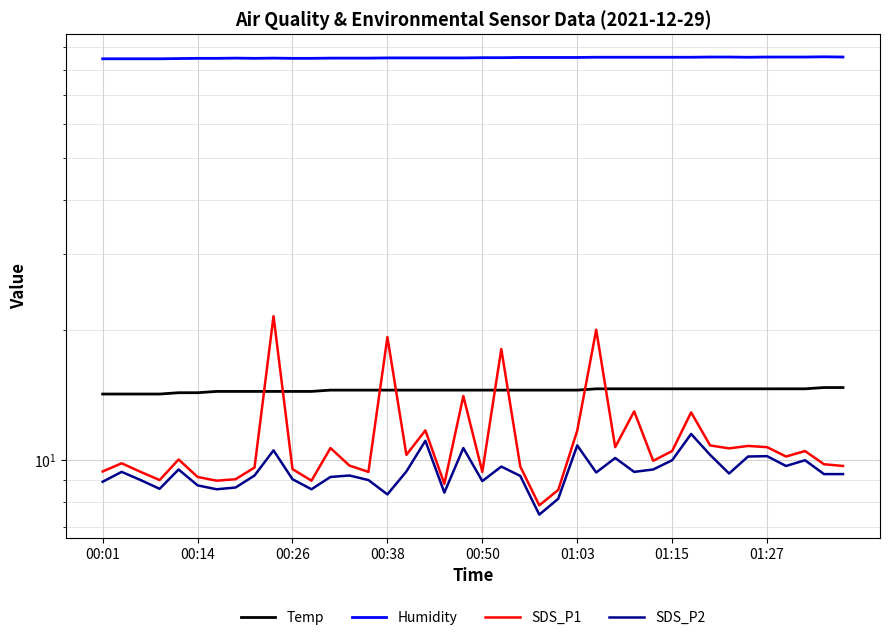

How many lines are shown in the chart?

4